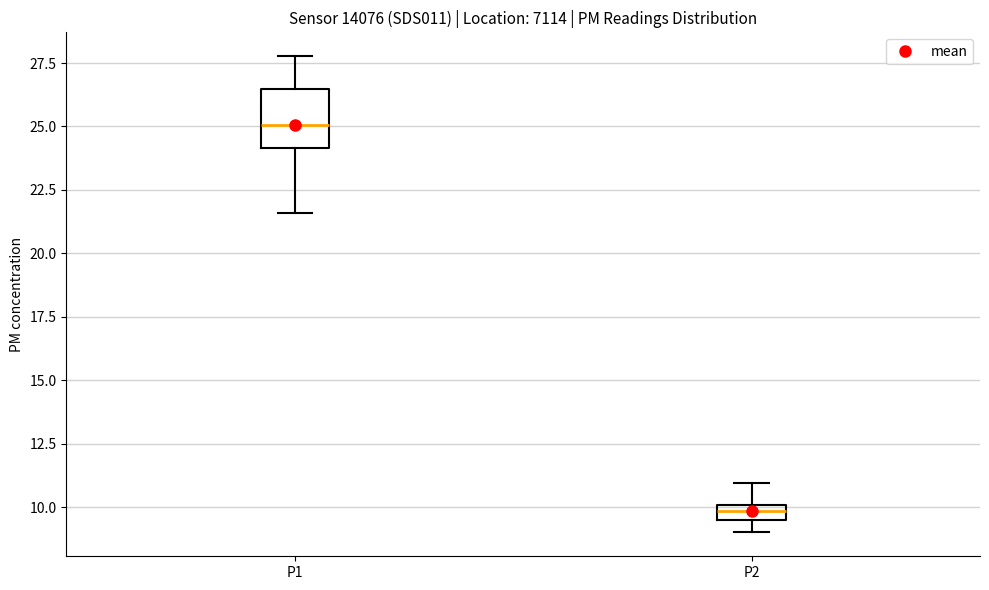

Where does the upper whisker of the box for P2 end on the y-axis? The values are not printed on the chart, so give them approximately, as read against the axis.

11.0